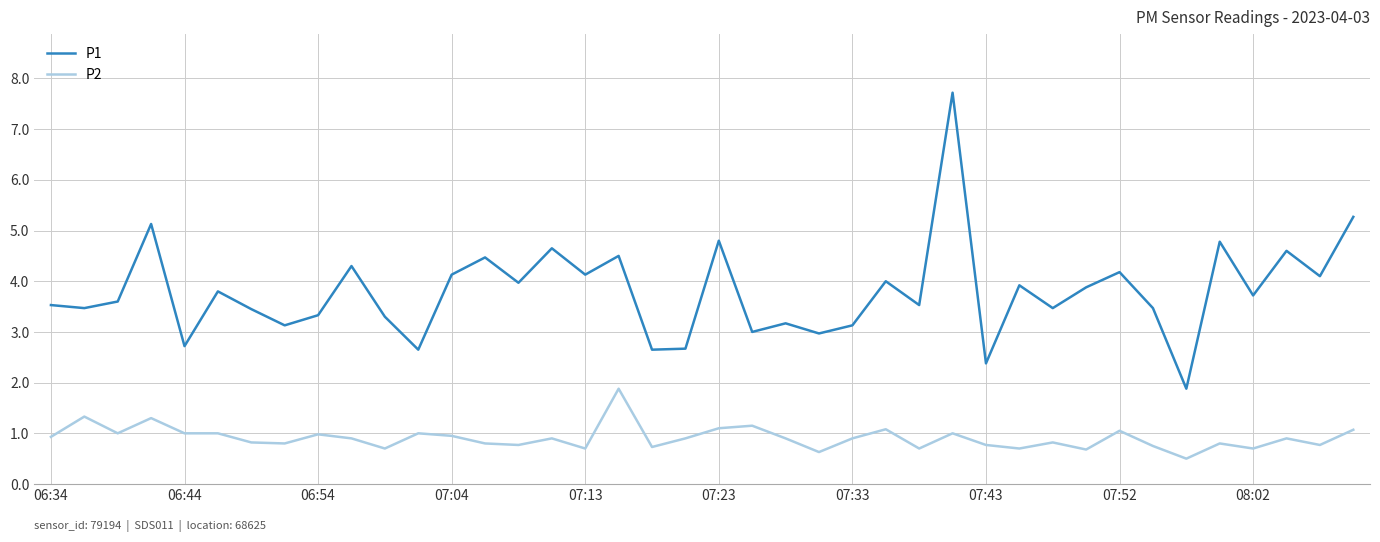

What is the maximum value shown in the chart?

7.7